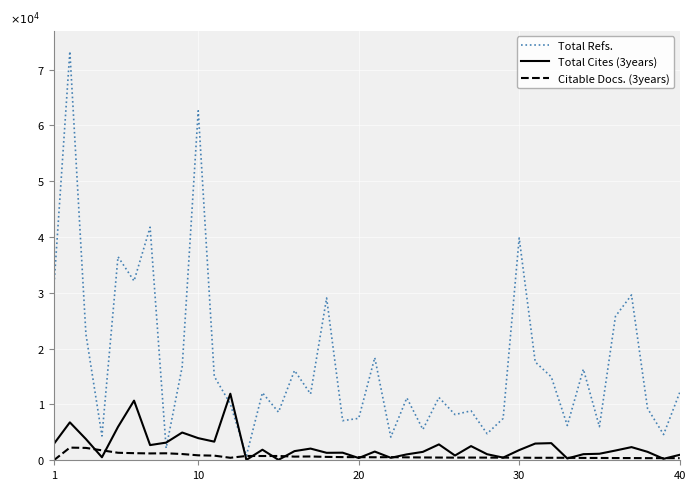

Does the chart have visible grid lines?

Yes